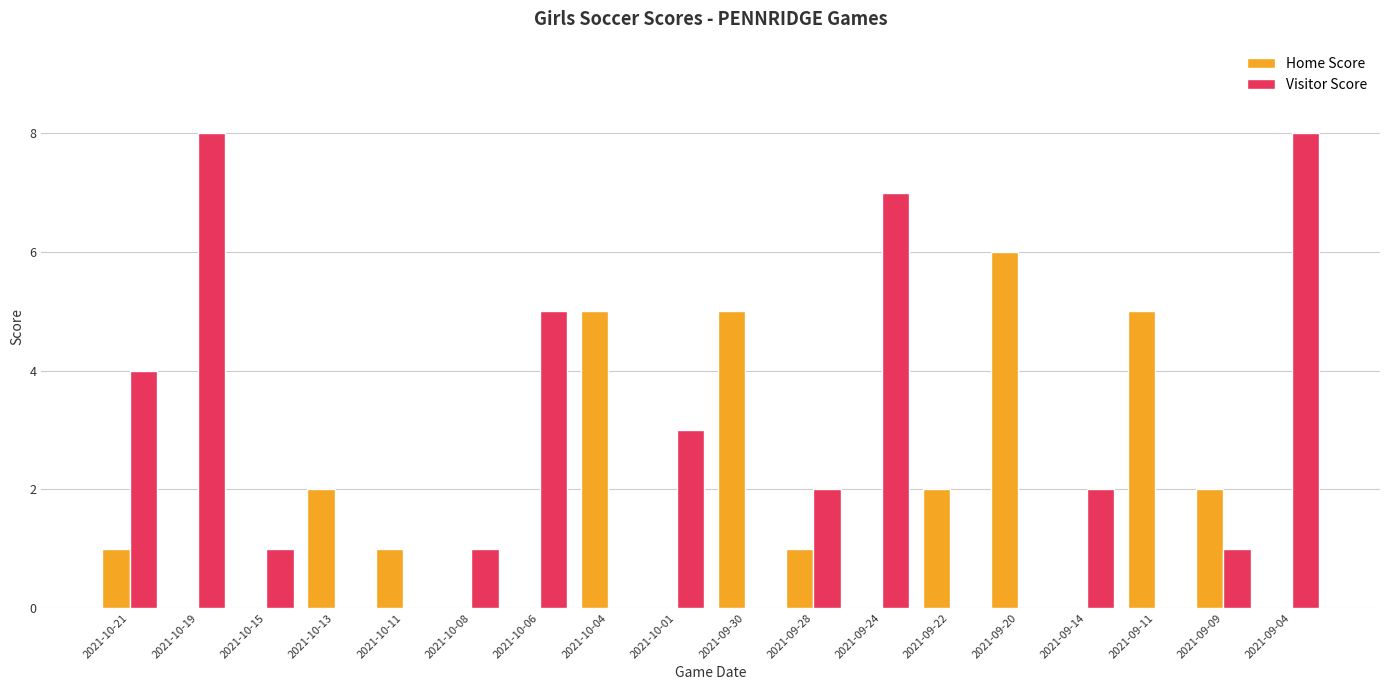

True or false: Visitor Score has a value of 2 at 2021-09-14.

True